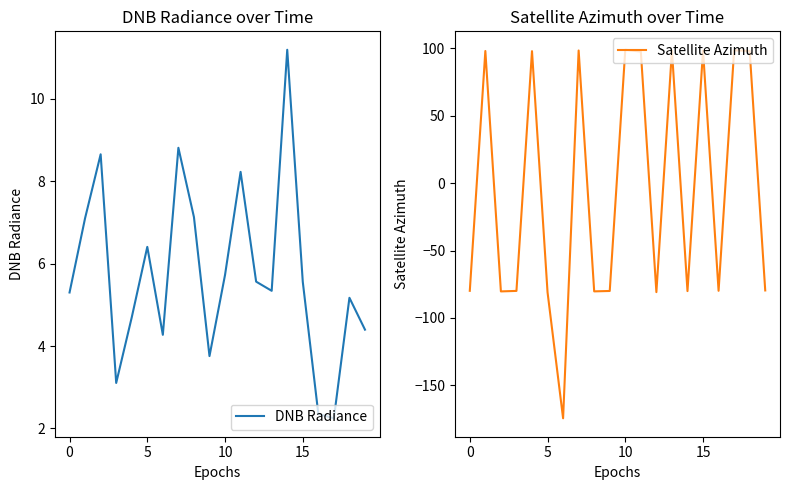

What are all the series names shown in the legend?

DNB Radiance, Satellite Azimuth